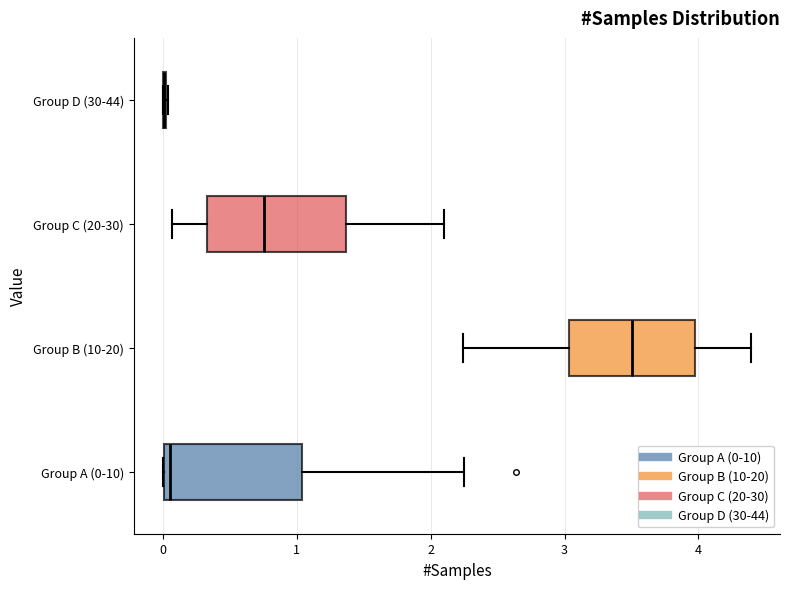

Reading bottom to top, read every box against the x-axis: the position of its median line, the range the box covers, and the ends of its whiskers. The values are not printed on the chart, so give them approximately, as read against the axis.

Group A (0-10): median 0.1, box 0.0 to 1.0, whiskers 0.0 to 2.3
Group B (10-20): median 3.5, box 3.0 to 4.0, whiskers 2.2 to 4.4
Group C (20-30): median 0.8, box 0.3 to 1.4, whiskers 0.1 to 2.1
Group D (30-44): box collapsed to a line at 0.0, whiskers 0.0 to 0.0